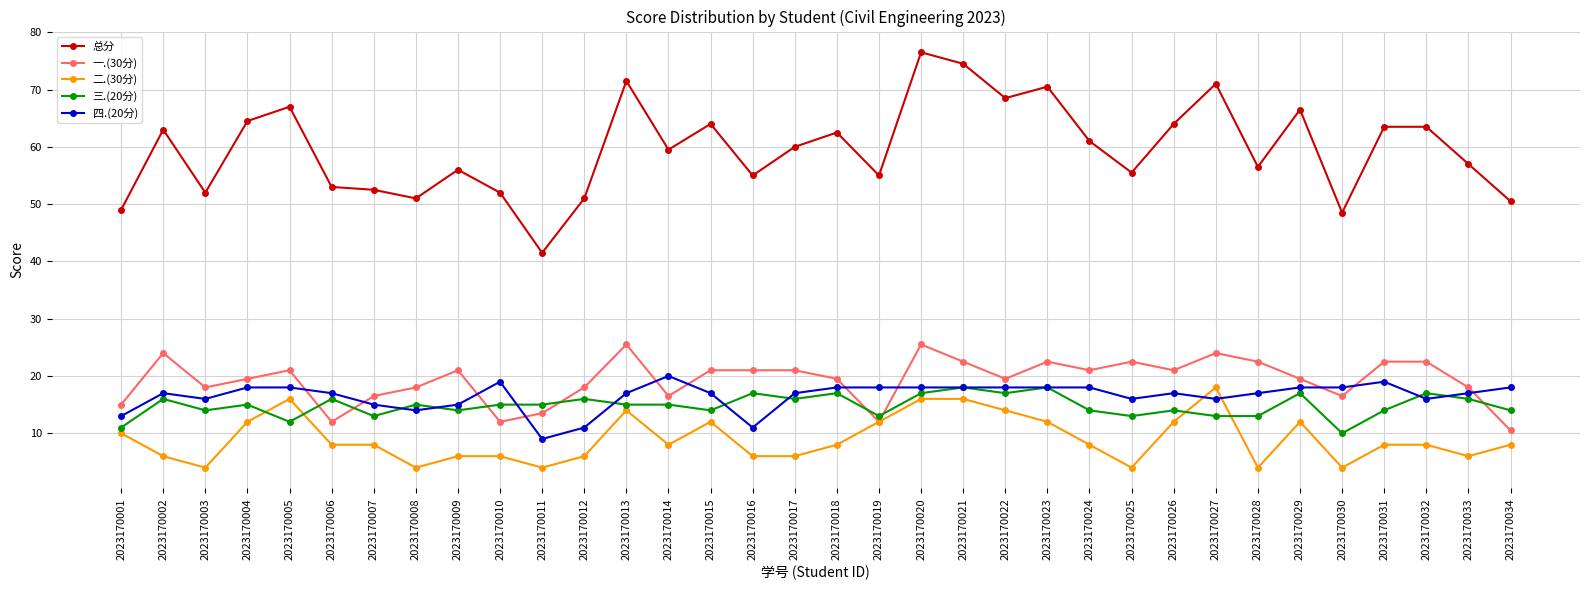

Is it true that 一.(30分) equals 16.5 at 2023170007?

True